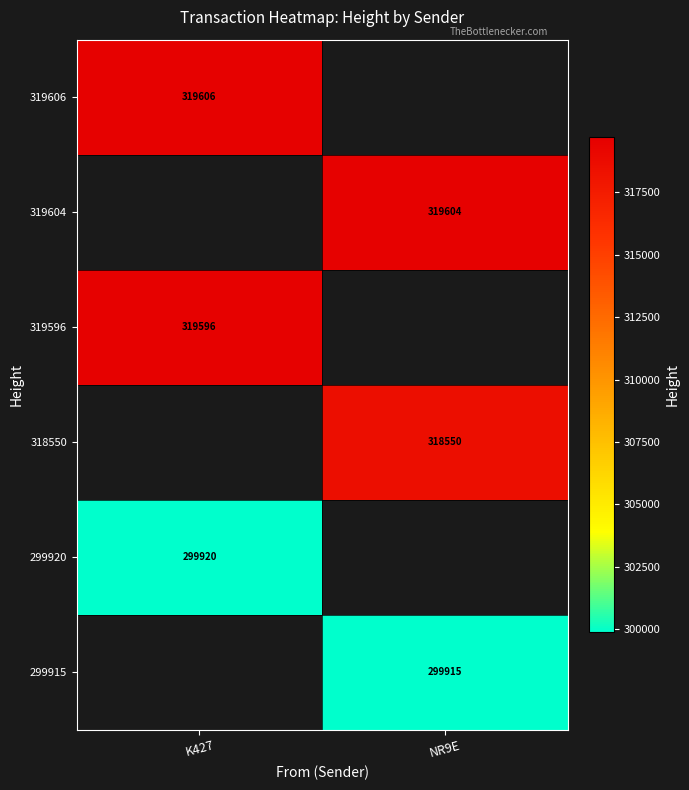

True or false: 319604 has a value of 102967 at NR9E.

False